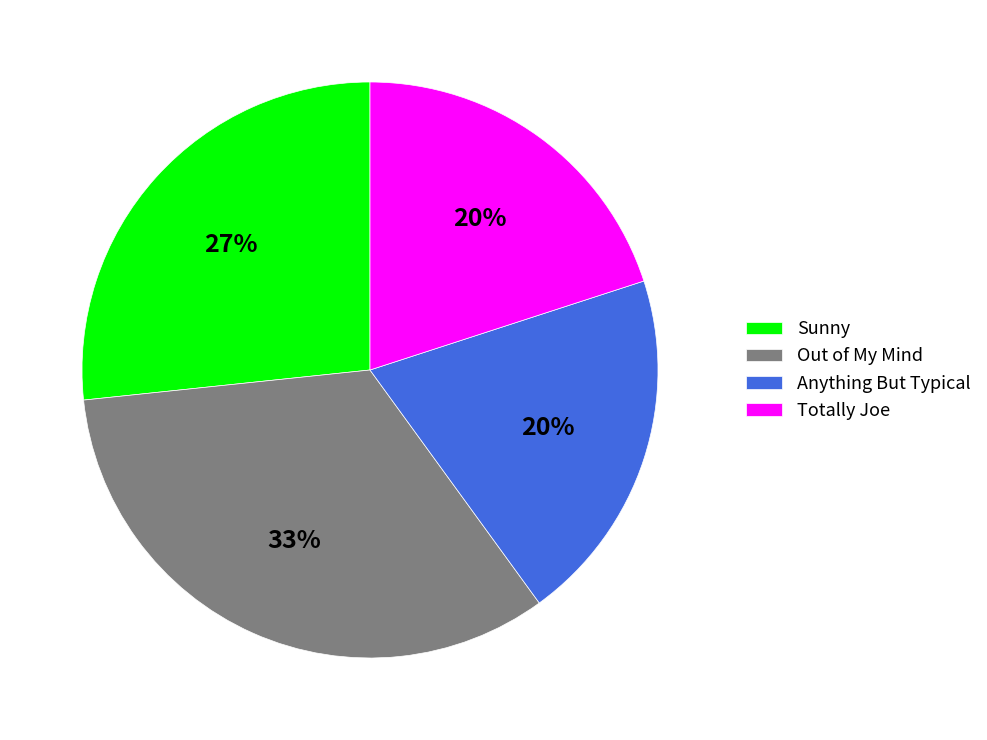

Is Anything But Typical the majority of the pie?

No